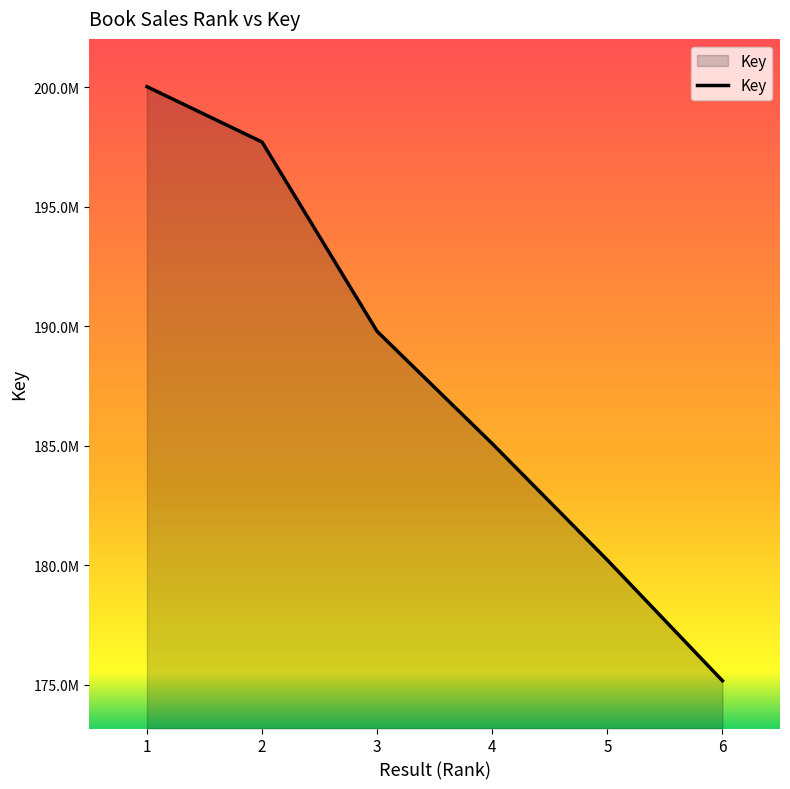

Rank the categories by value from lowest to highest.

6, 5, 4, 3, 2, 1